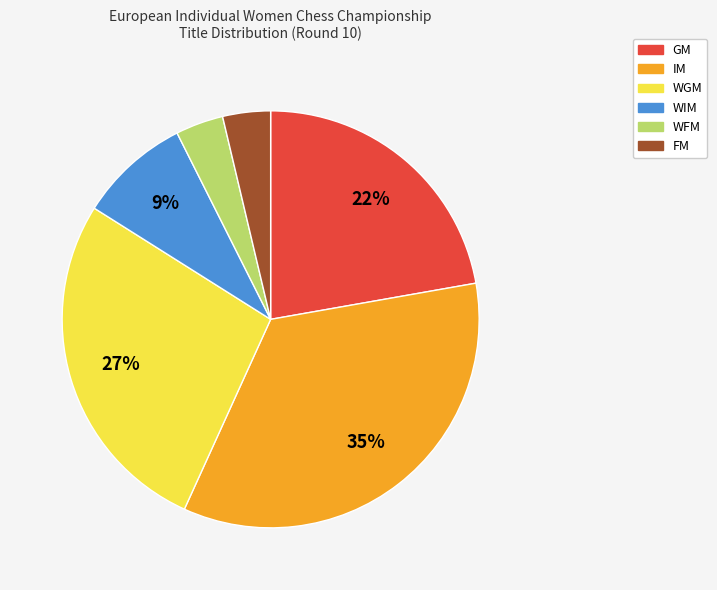

Count the number of slices in the pie.

6